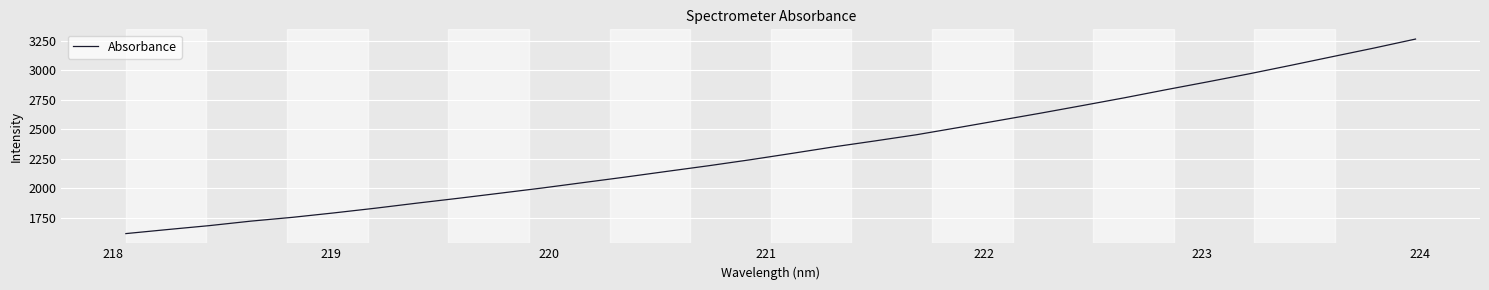

What is the smallest value displayed?

1617.7